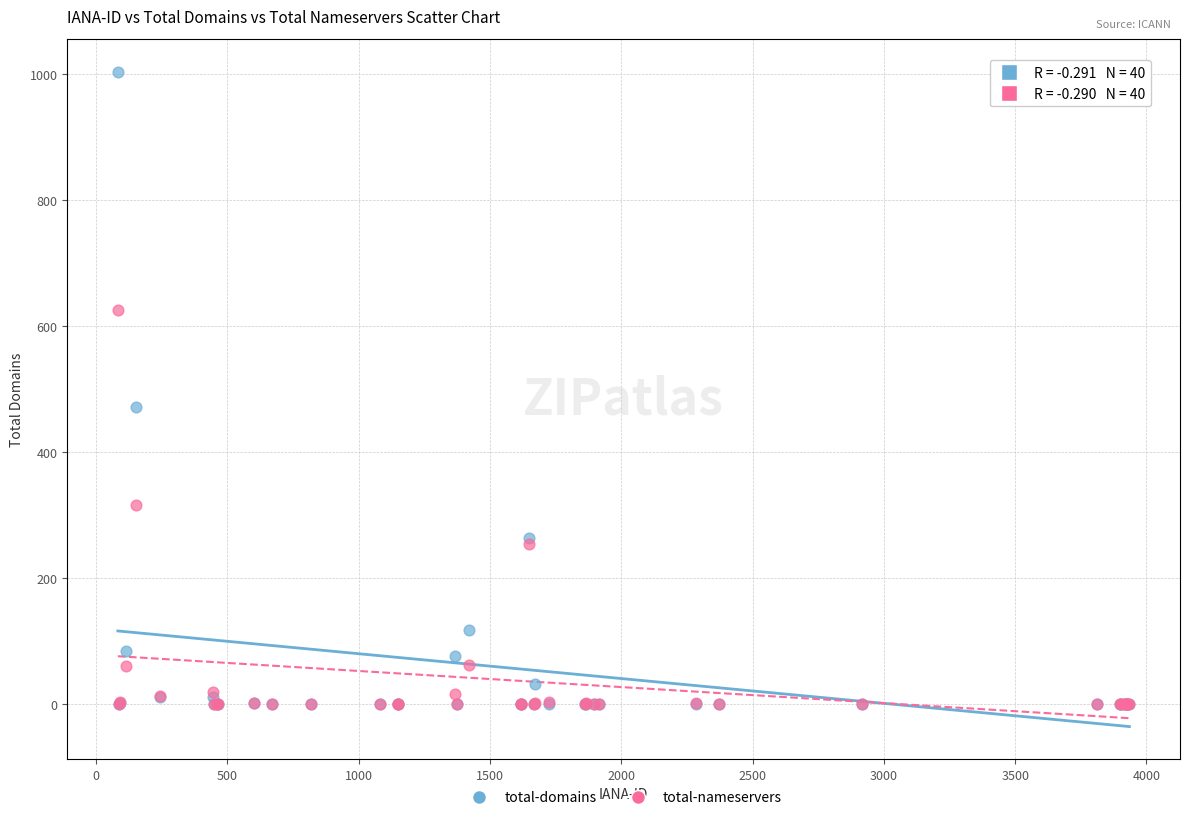

What are all the series names shown in the legend?

total-domains, total-nameservers